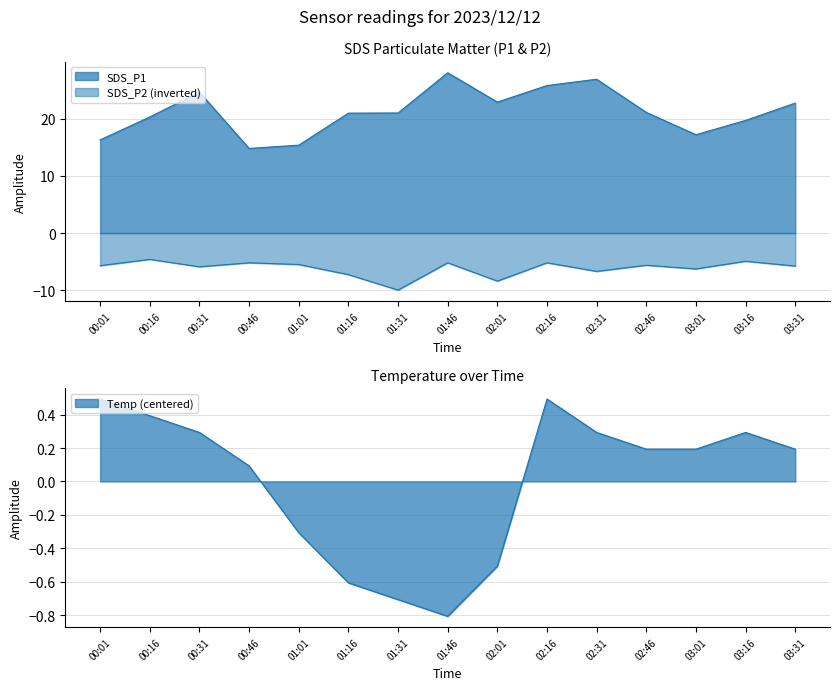

What are all the series names shown in the legend?

SDS_P1, SDS_P2, Temp